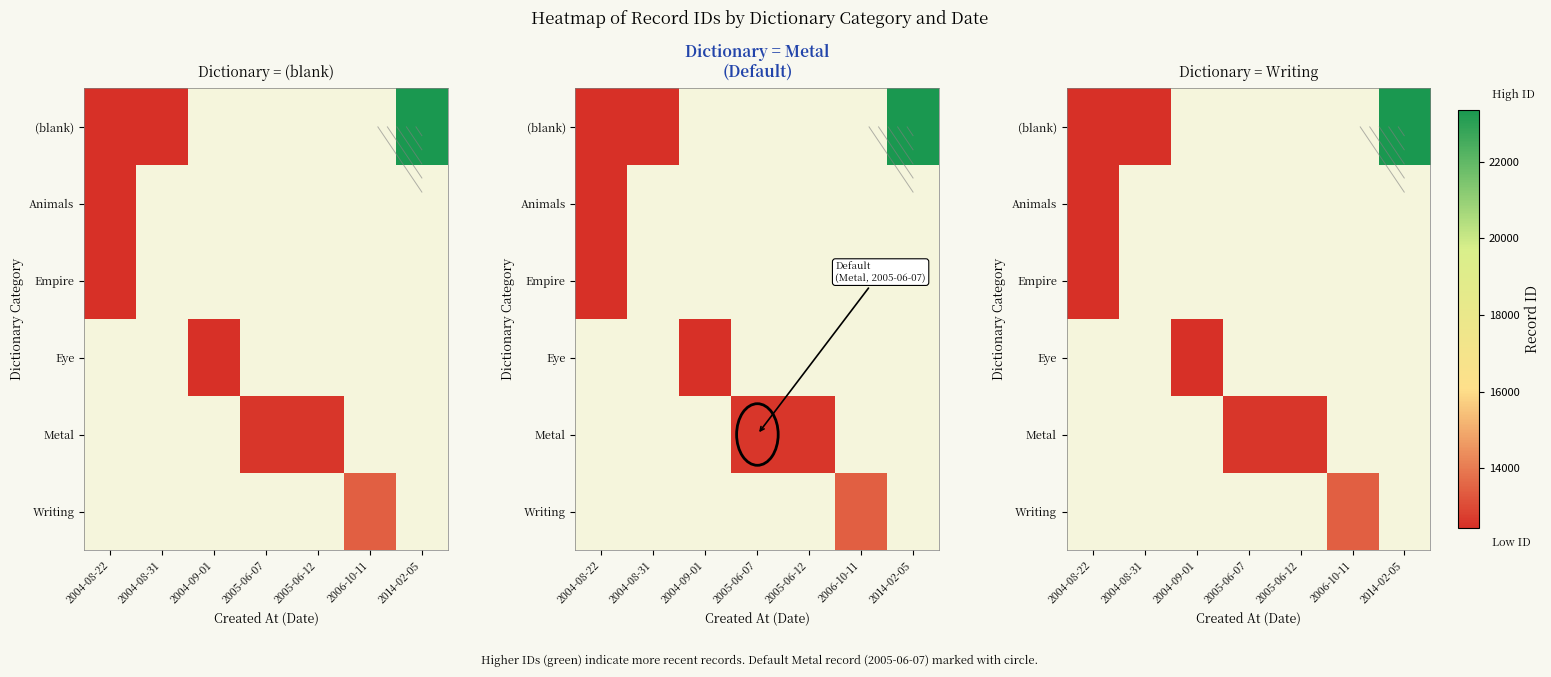

List the series in order of their peak value, highest first.

(blank), Empire, Eye, Metal, Writing, Animals